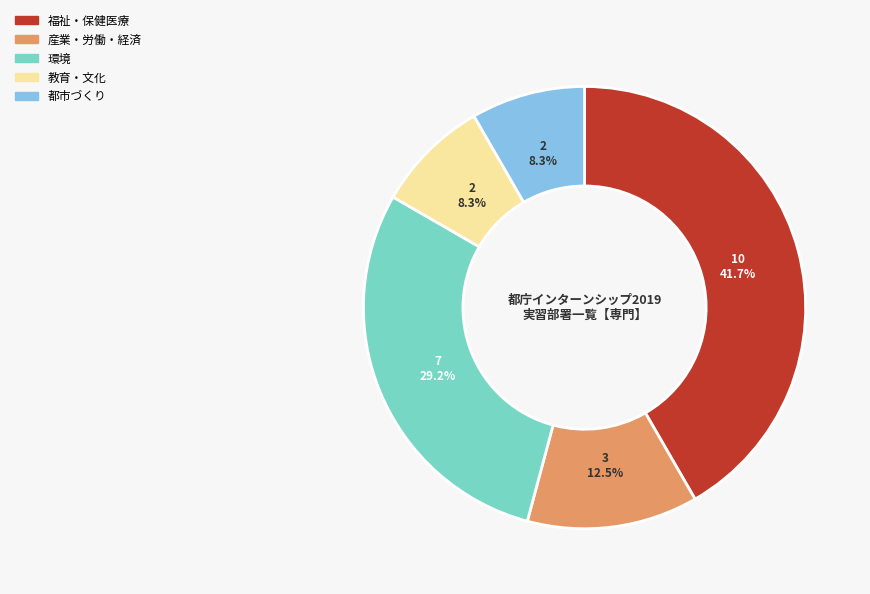

What is the ratio of the value at 都市づくり to the value at 福祉・保健医療?

0.2